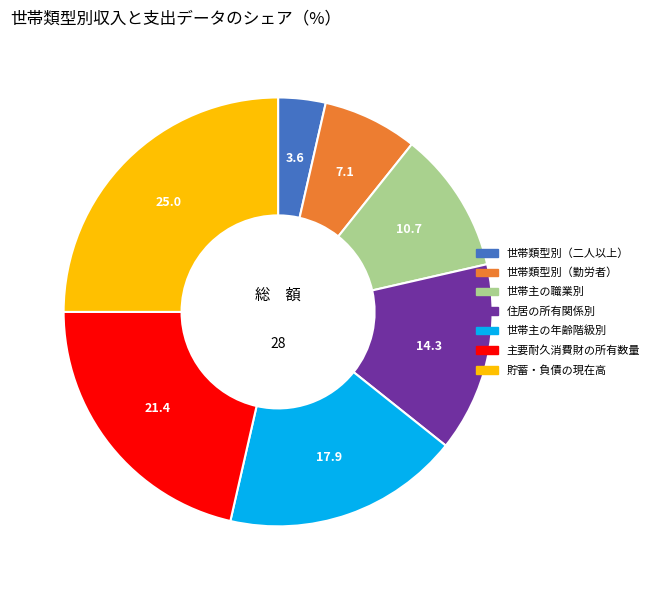

Is the sum of 世帯主の職業別 and 世帯類型別（勤労者） greater than half?

No